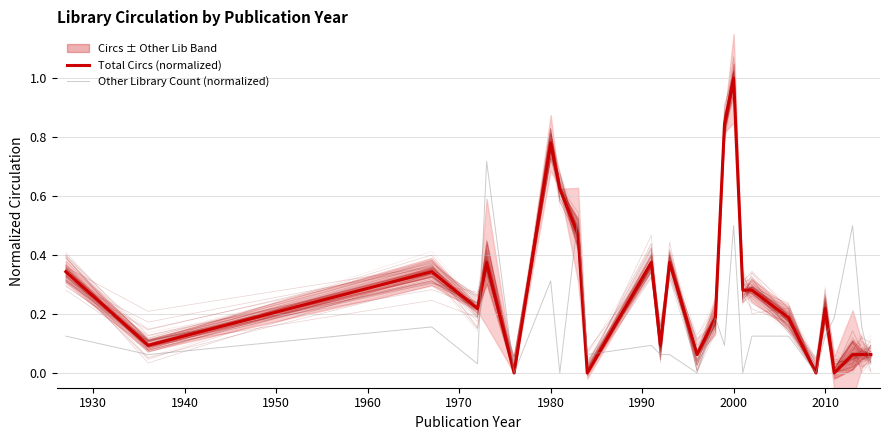

What are all the series names shown in the legend?

Total Circs (normalized), Other Library Count (normalized)